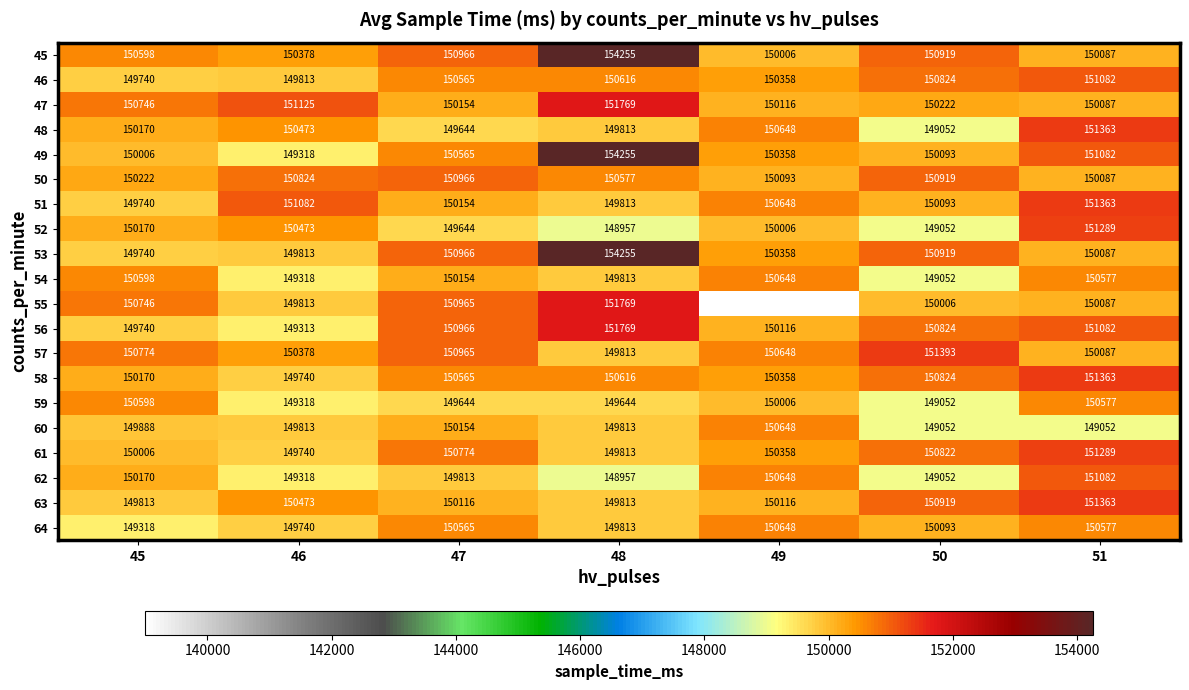

At how many categories does at least one series exceed 140658?

7